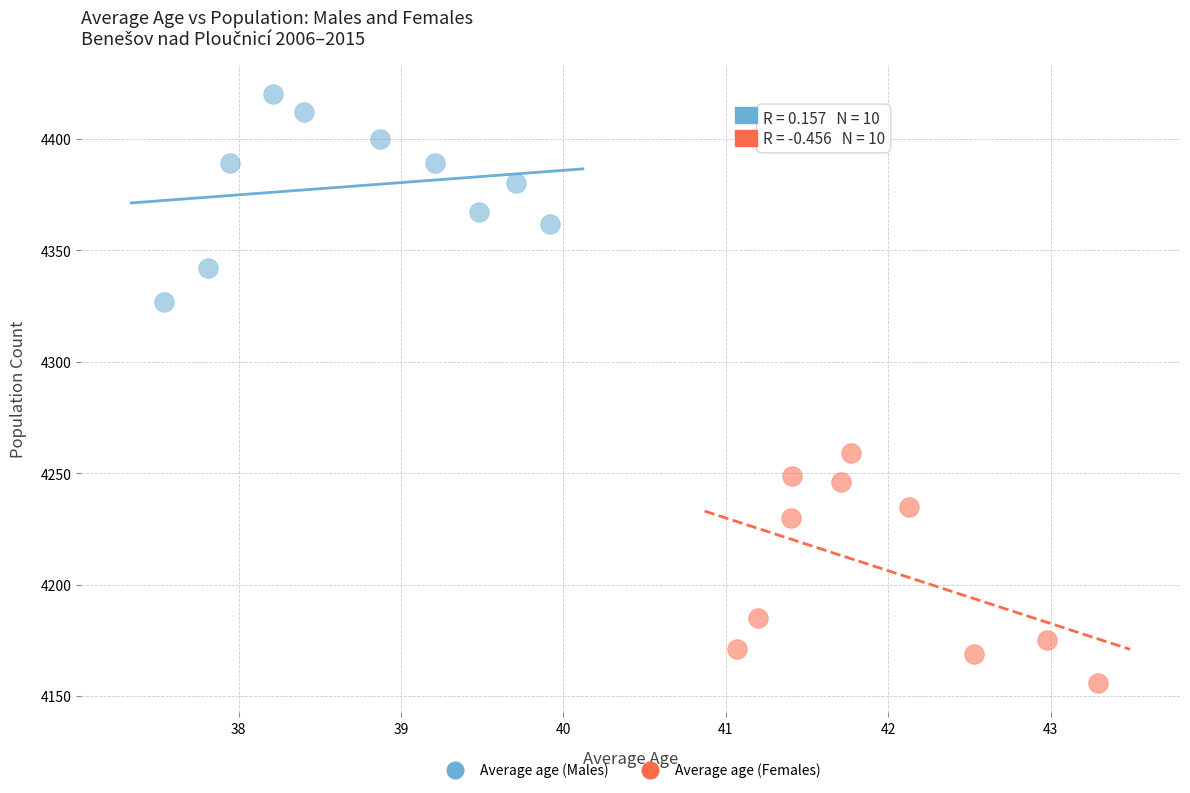

Which series contains the lowest Y value?

Average age (Females)